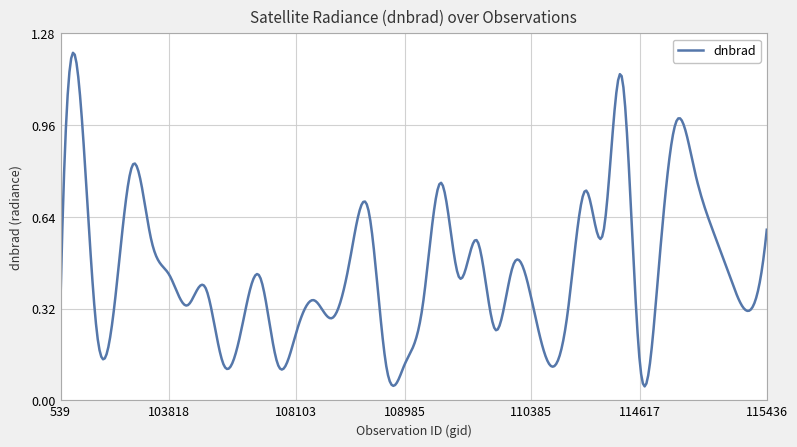

How many lines are shown in the chart?

1